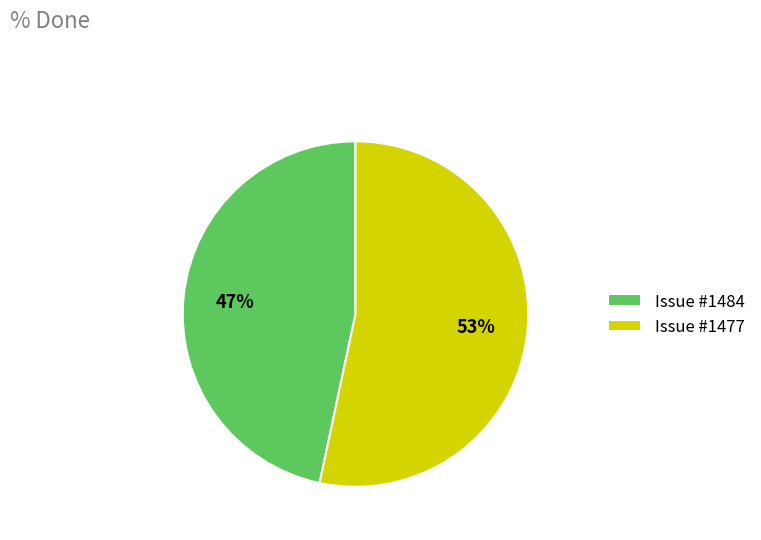

To the nearest percent, what is the average slice percentage?

50%